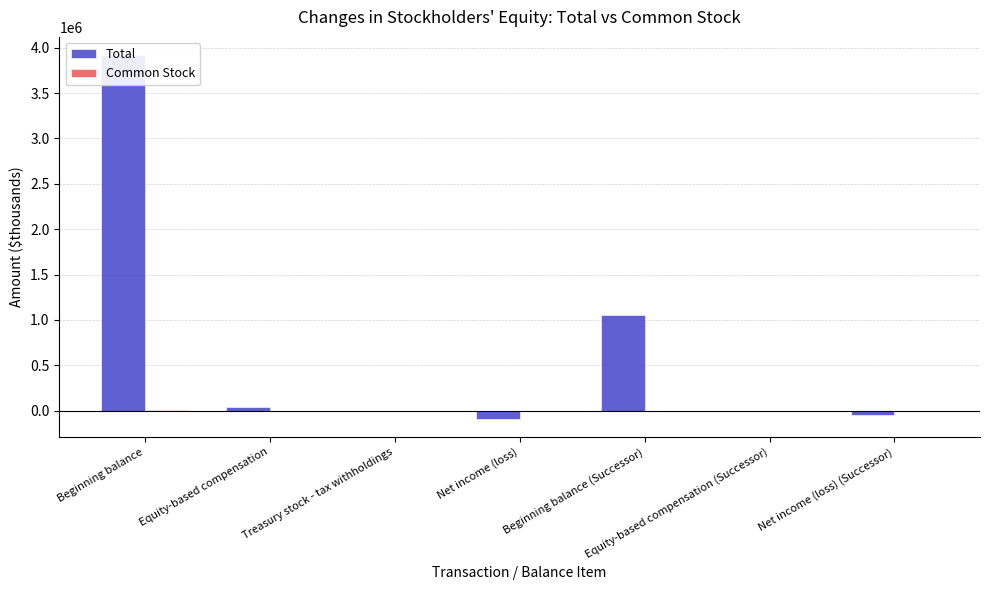

Which has a higher value, Net income (loss) or Net income (loss) (Successor)?

Net income (loss) (Successor)